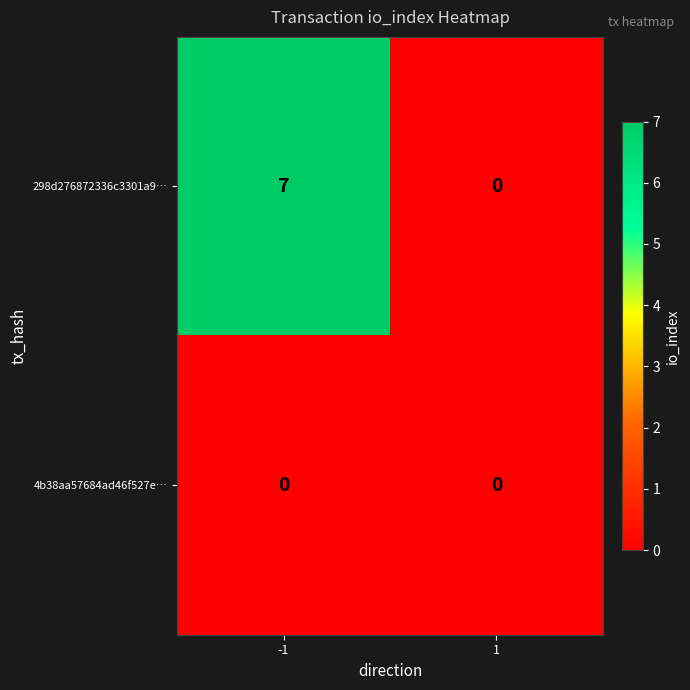

How many data points does each series have?

2